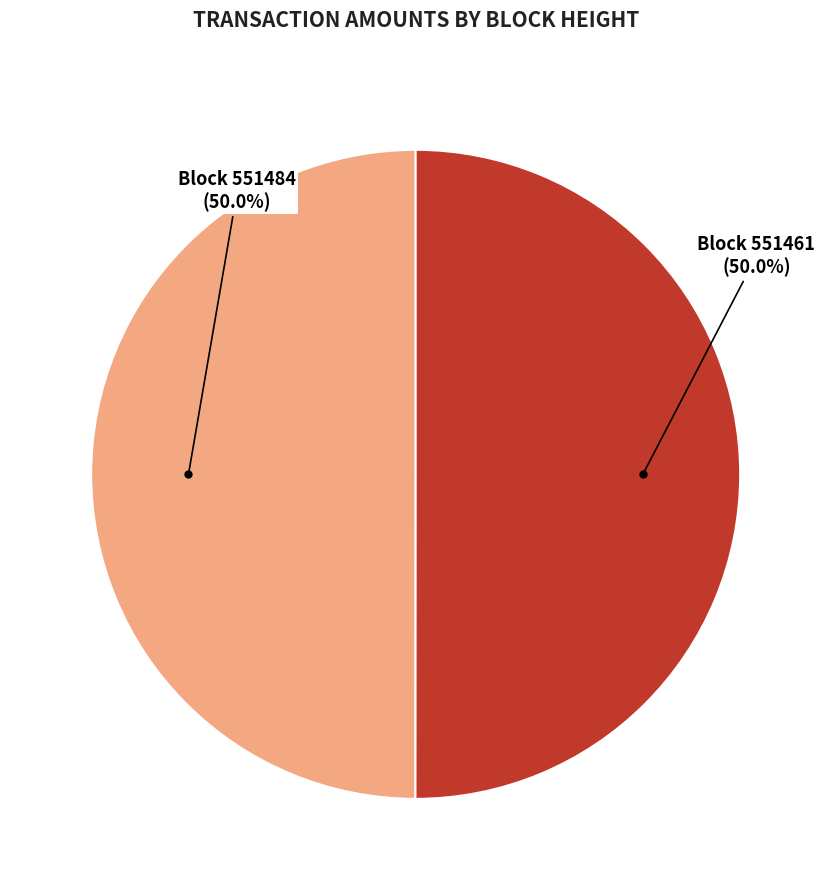

Approximately how many times larger is the value at Block 551484 compared to Block 551461?

1.0